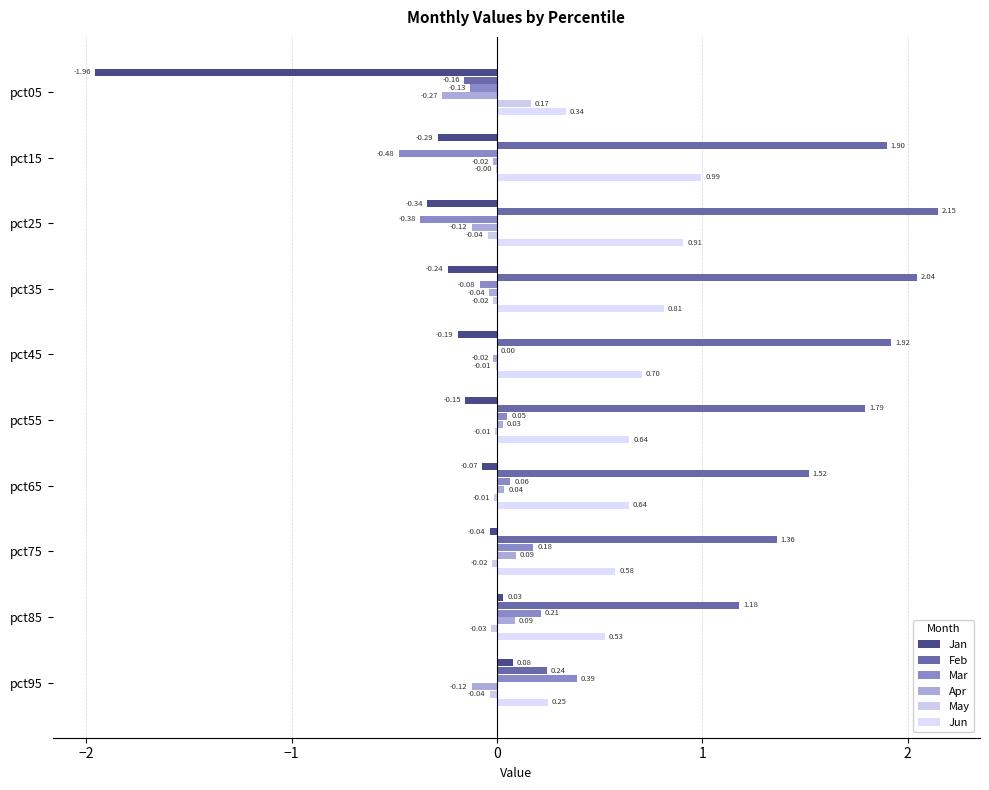

What is the minimum value shown in the chart?

-2.0